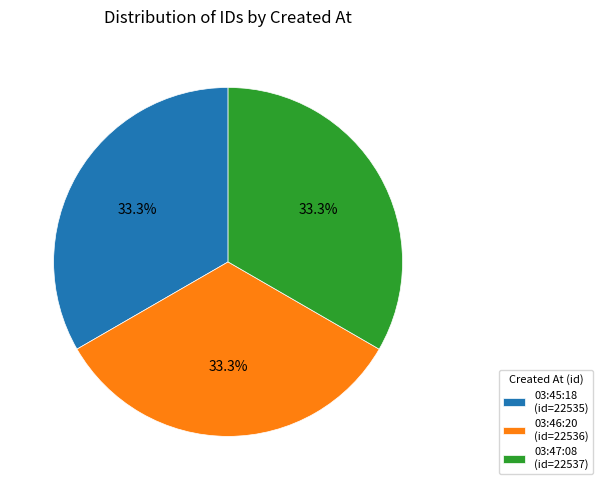

Does any single category account for the majority?

No